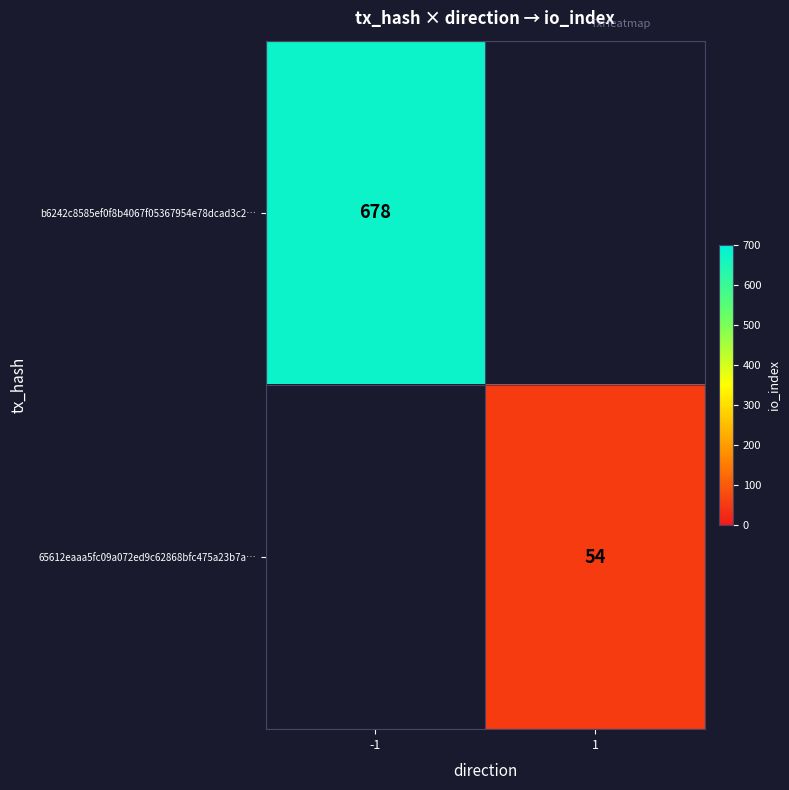

How many categories are shown in the chart?

2